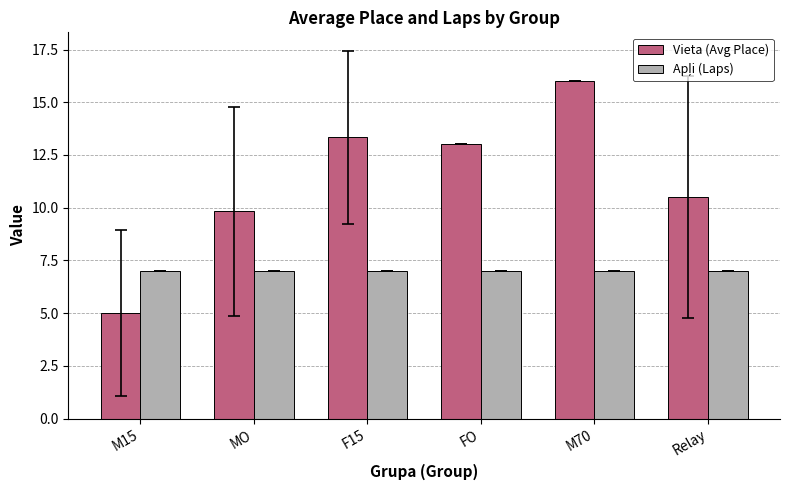

At which category does the chart reach its minimum across all series?

M15